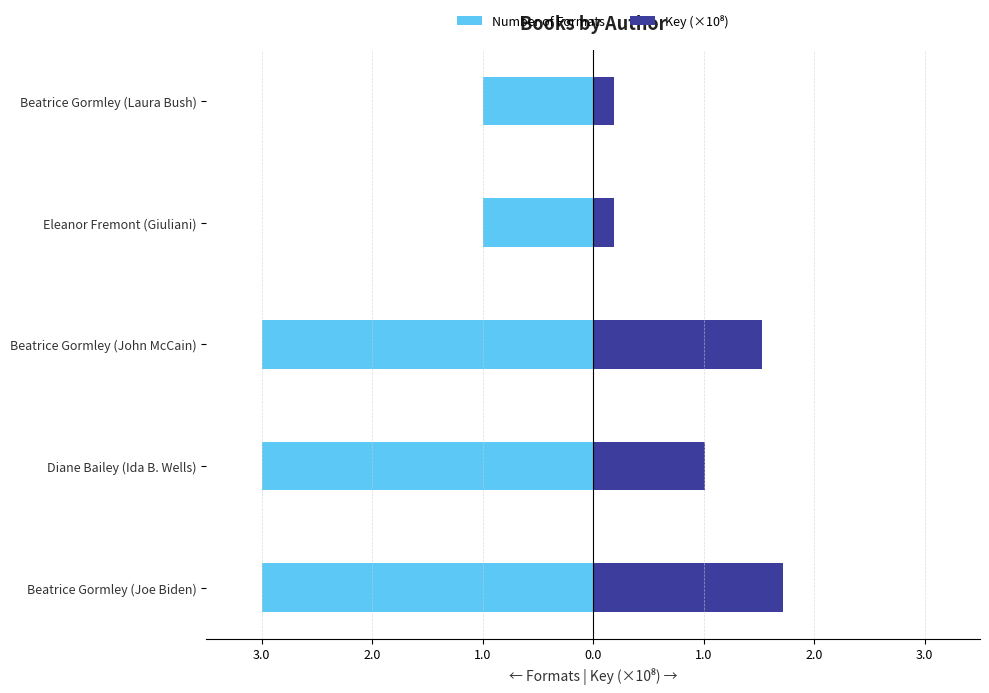

What is the maximum value shown in the chart?

1.7